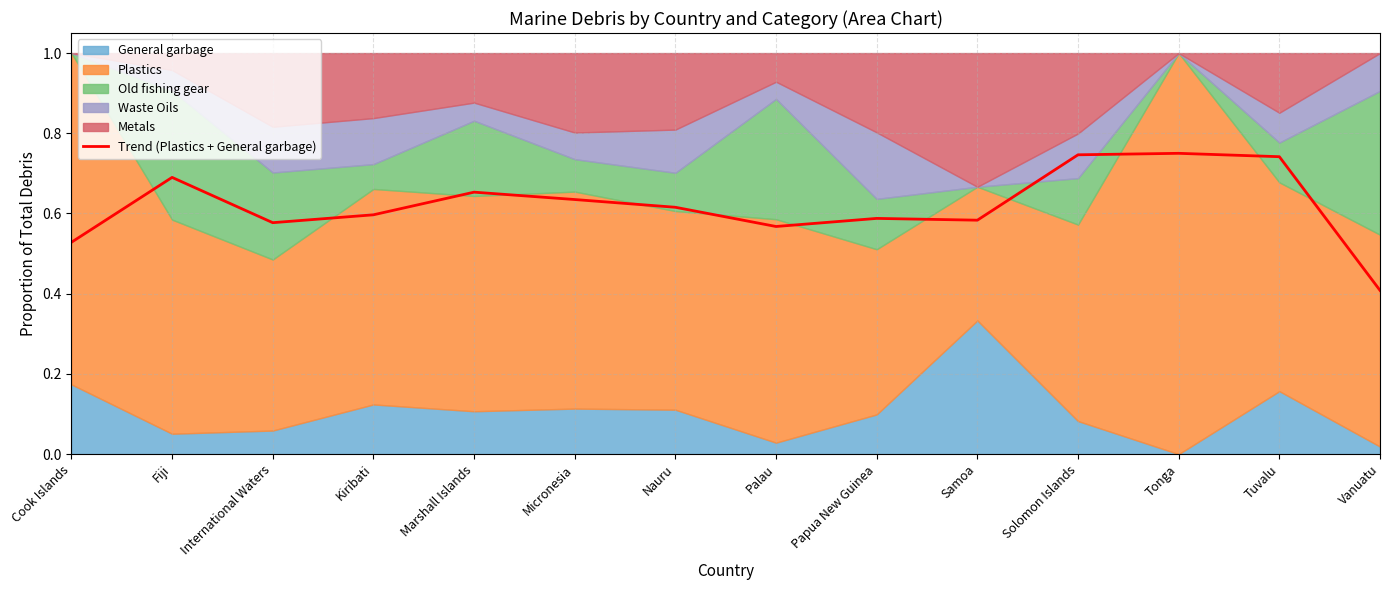

Where is the first local maximum?

Fiji